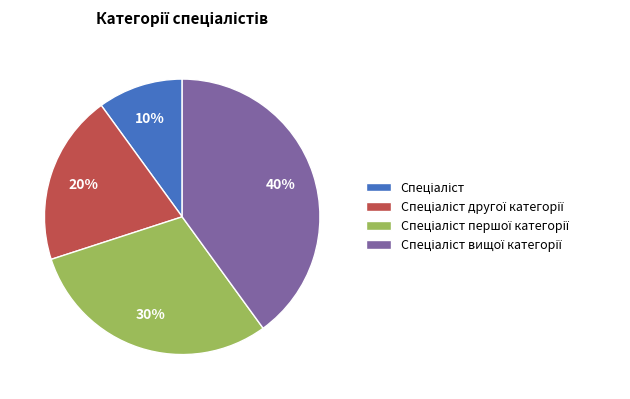

Is there any slice that represents more than half of the pie?

No